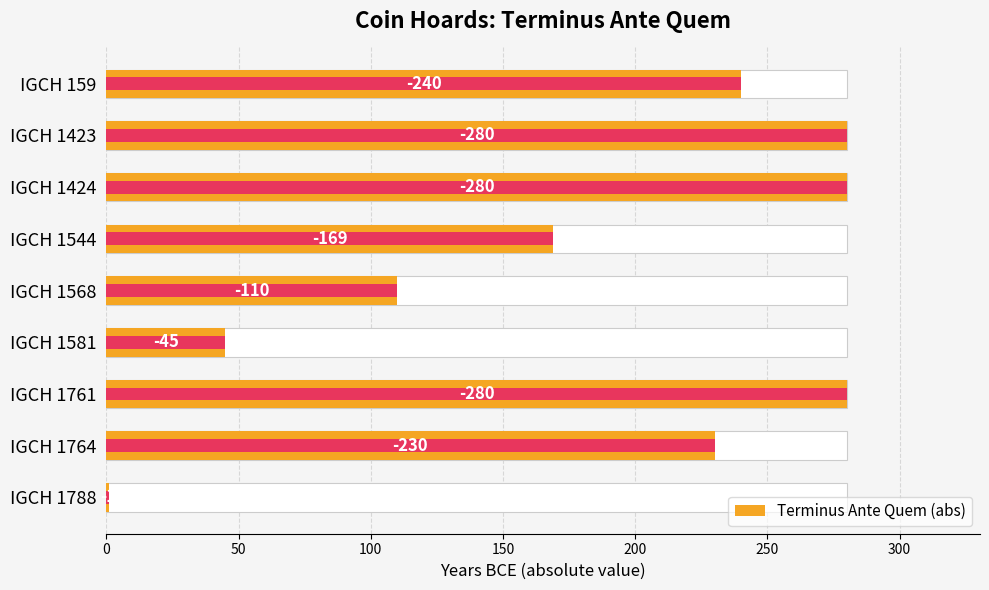

What is the value of the 9th bar from the left?

1